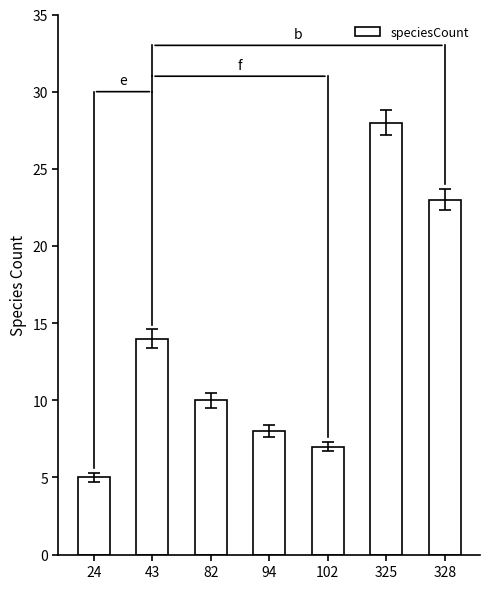

Which label corresponds to the largest value in the chart?

325